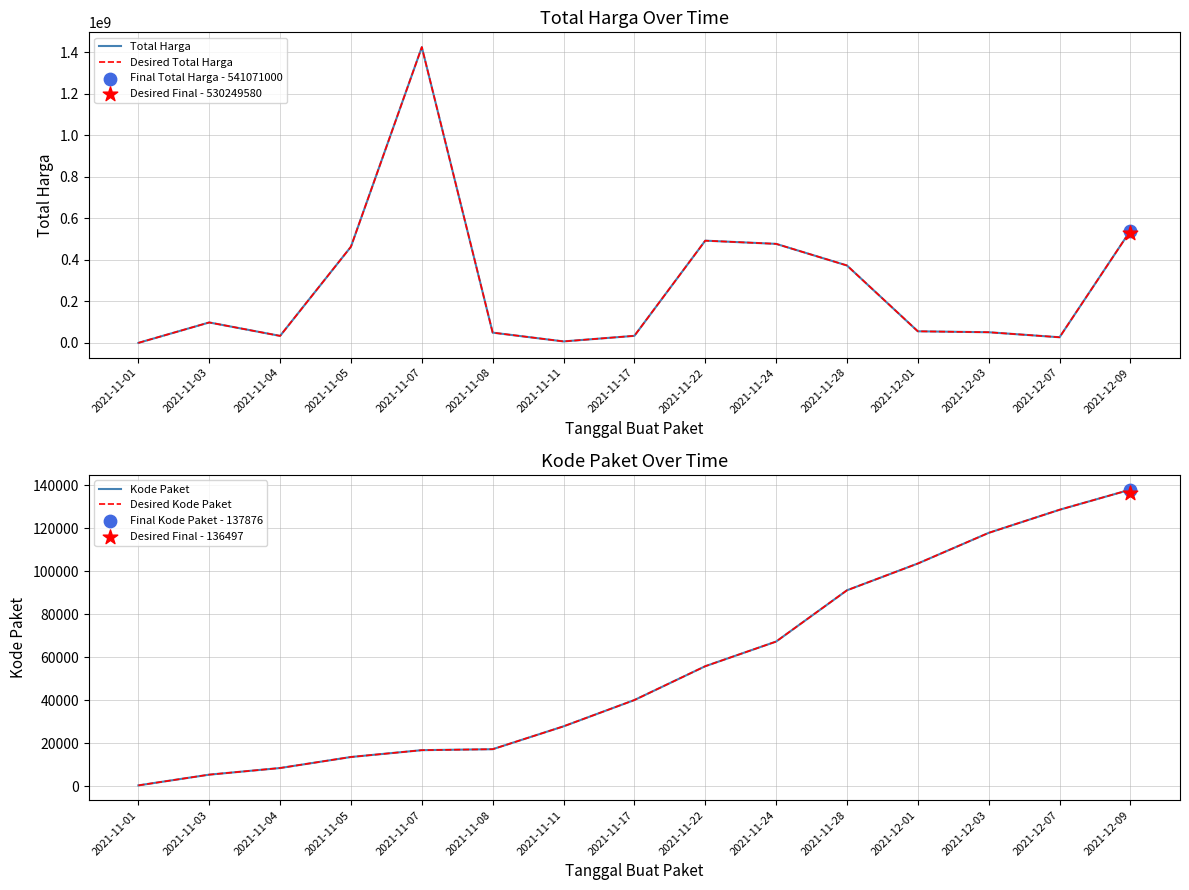

Which series reaches the minimum Y coordinate?

Kode Paket